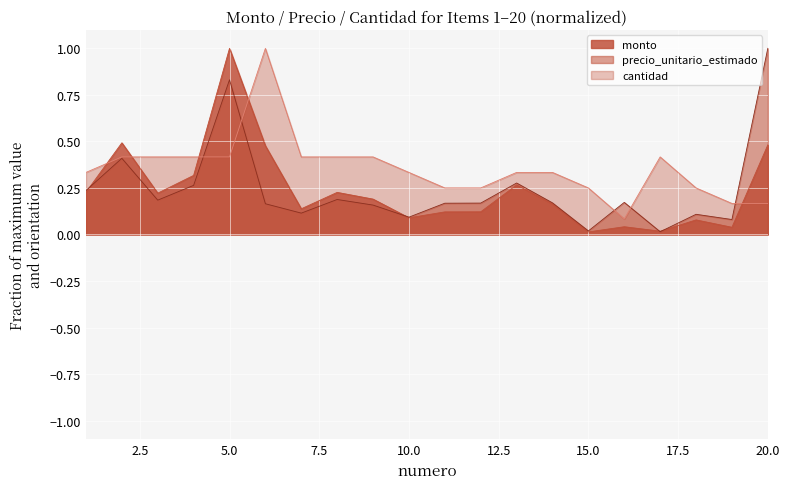

Reading left to right, extract all data points from this chart.

monto: 0.2	0.5	0.2	0.3	1.0	0.5	0.1	0.2	0.2	0.1	0.1	0.1	0.3	0.2	0.0	0.0	0.0	0.1	0.0	0.5
precio_unitario_estimado: 0.2	0.4	0.2	0.3	0.8	0.2	0.1	0.2	0.2	0.1	0.2	0.2	0.3	0.2	0.0	0.2	0.0	0.1	0.1	1.0
cantidad: 0.3	0.4	0.4	0.4	0.4	1.0	0.4	0.4	0.4	0.3	0.2	0.2	0.3	0.3	0.2	0.1	0.4	0.2	0.2	0.2